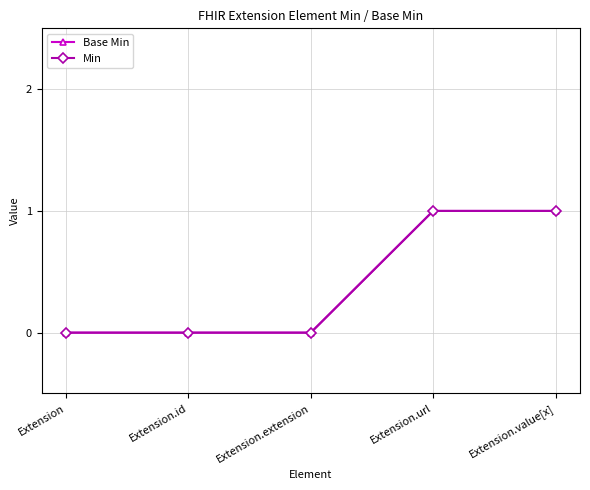

What is the maximum value shown in the chart?

1